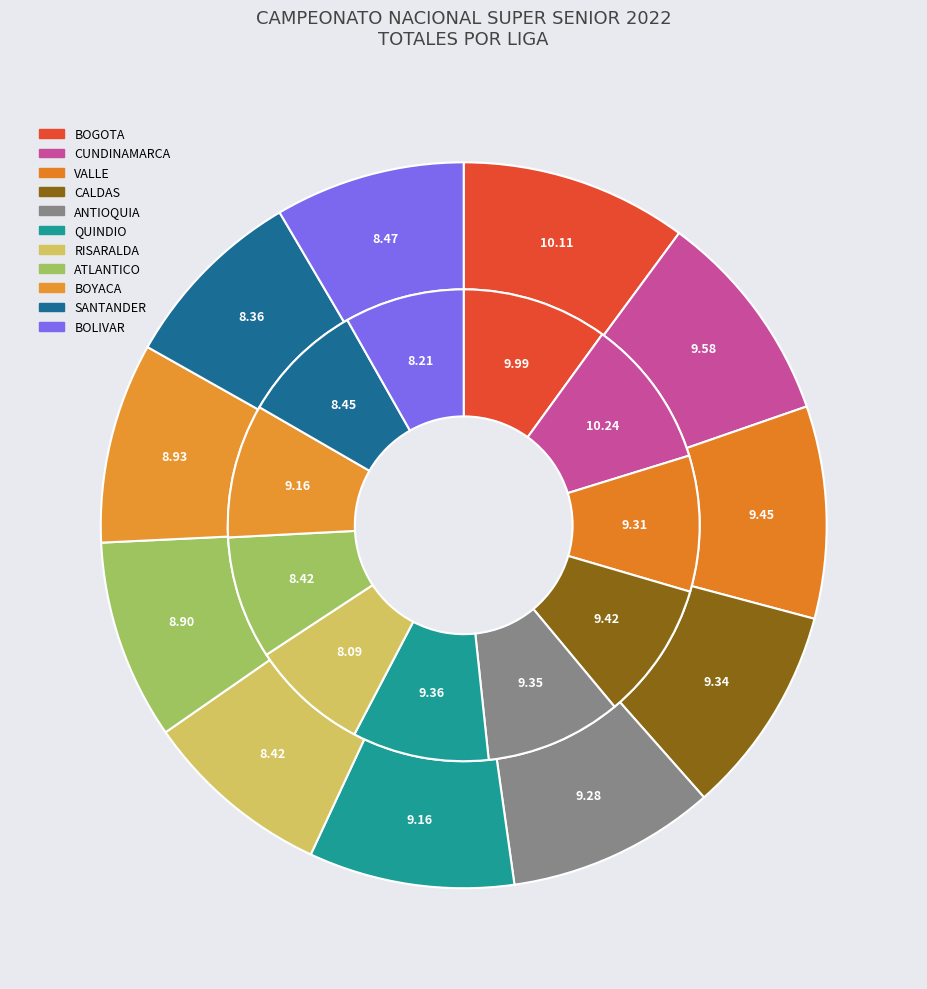

To the nearest percent, what percentage of the pie is VALLE?

9%